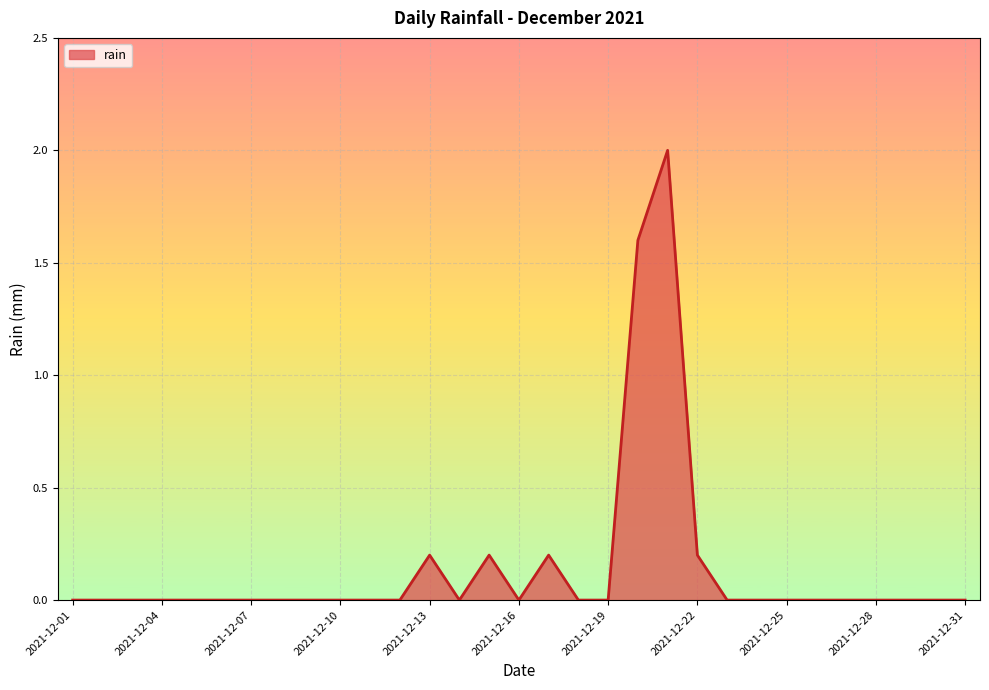

What is the difference between the maximum and minimum values?

2.0